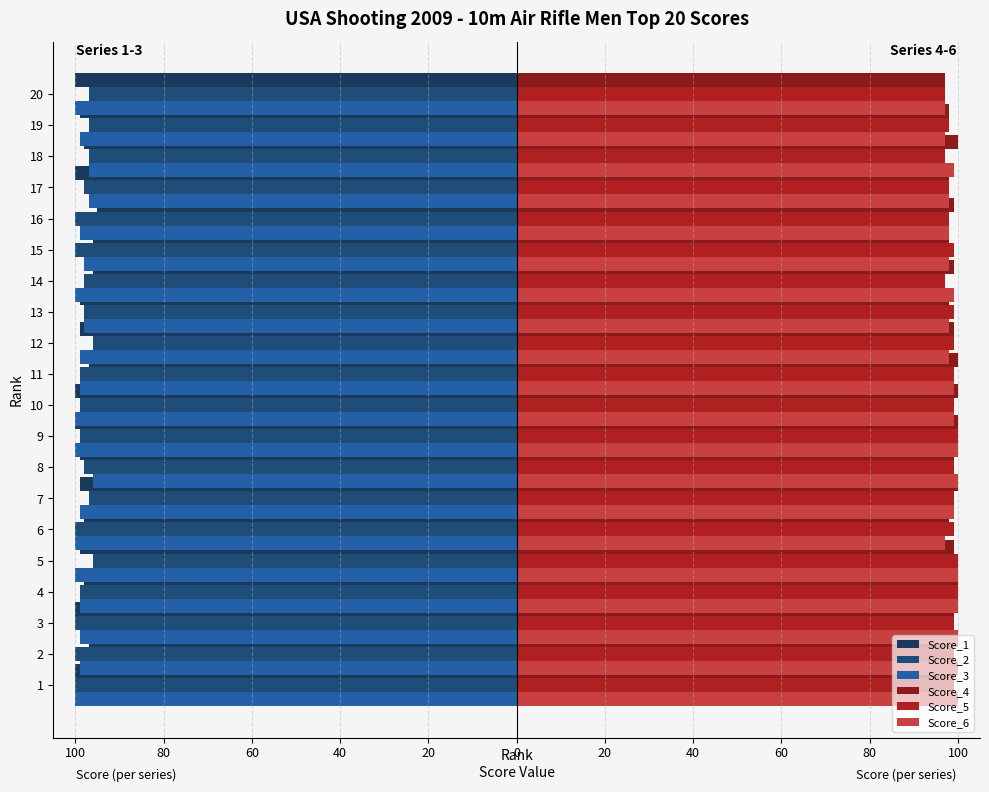

How many data points in Score_4 are above 99?

7